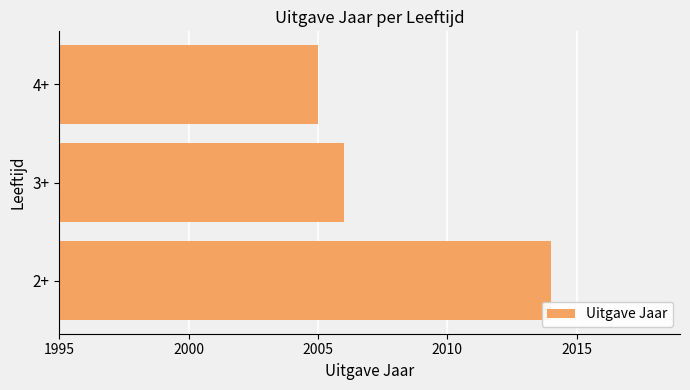

Are the bars horizontal?

Yes